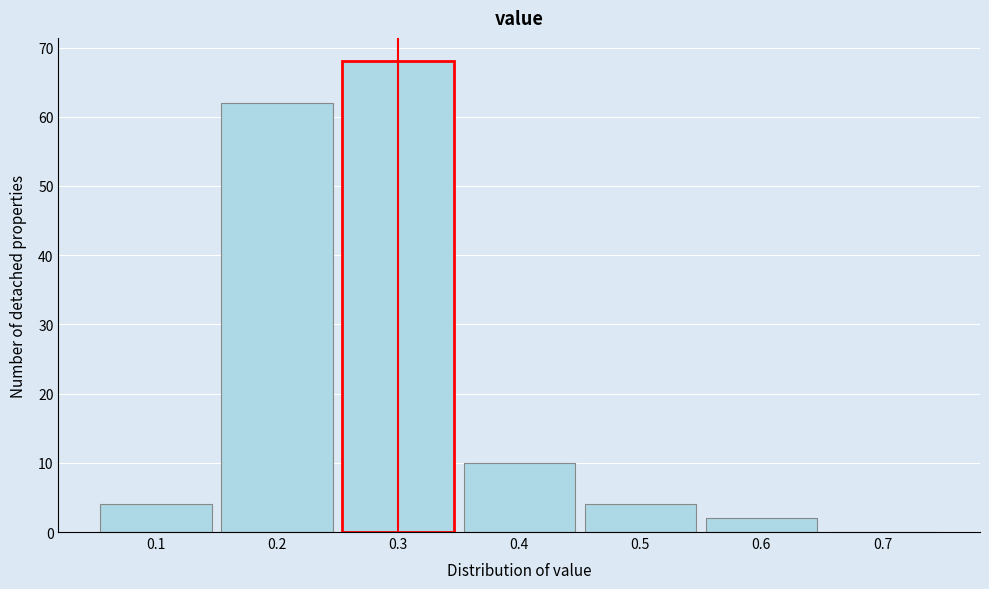

Reading left to right, transcribe this chart: for each bar, give the range it covers on the x-axis and its height. The values are not printed on the chart, so give them approximately, as read against the axis.

0.05 to 0.15: 4
0.15 to 0.25: 62
0.25 to 0.35: 68
0.35 to 0.45: 10
0.45 to 0.55: 4
0.55 to 0.65: 2
0.65 to 0.75: 0